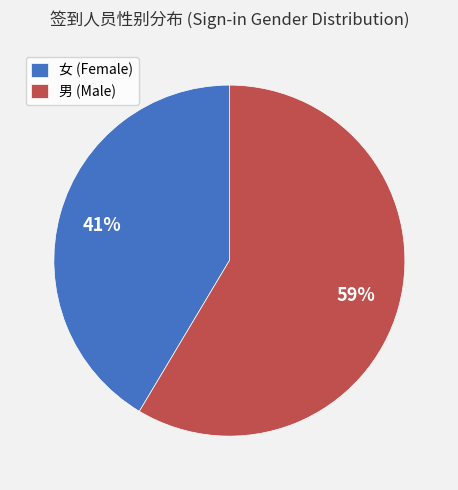

Rank the categories by value from highest to lowest.

男, 女